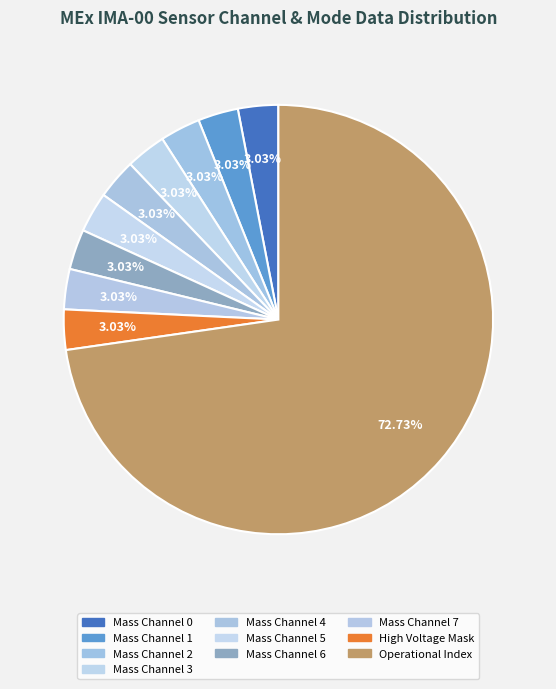

What is the largest slice in the pie chart?

Operational Index